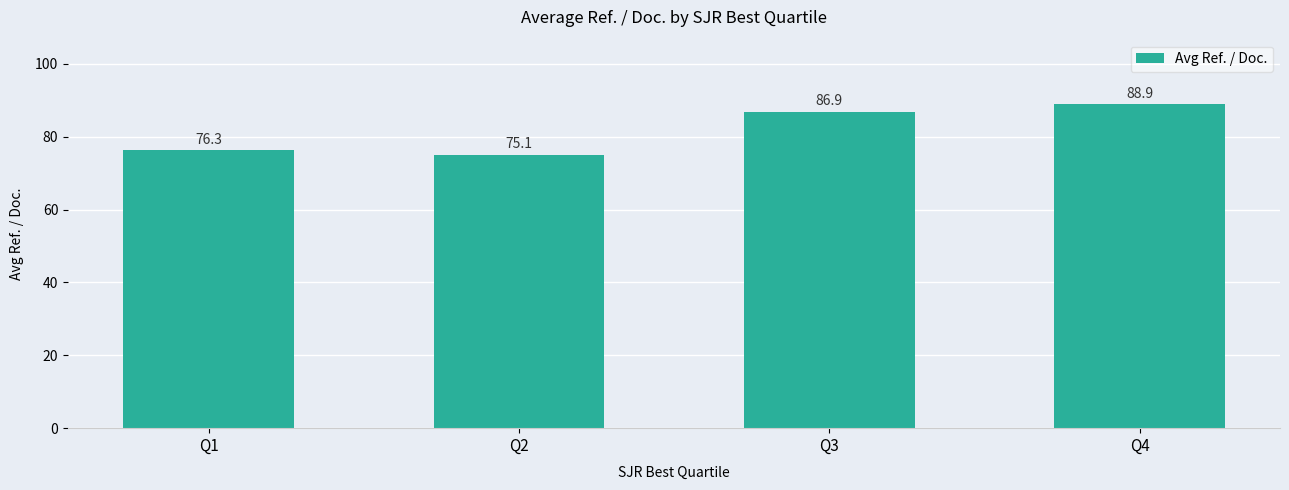

Reading right to left, transcribe all the data shown in this chart.

Q4=88.9	Q3=86.9	Q2=75.1	Q1=76.3